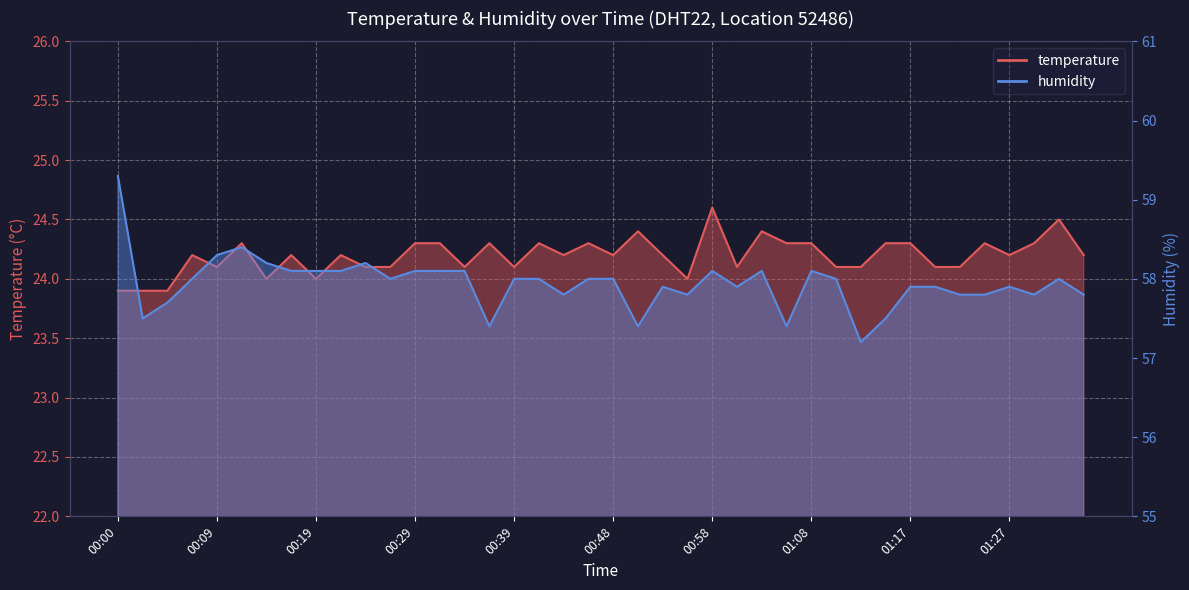

Count the number of data series in this chart.

2